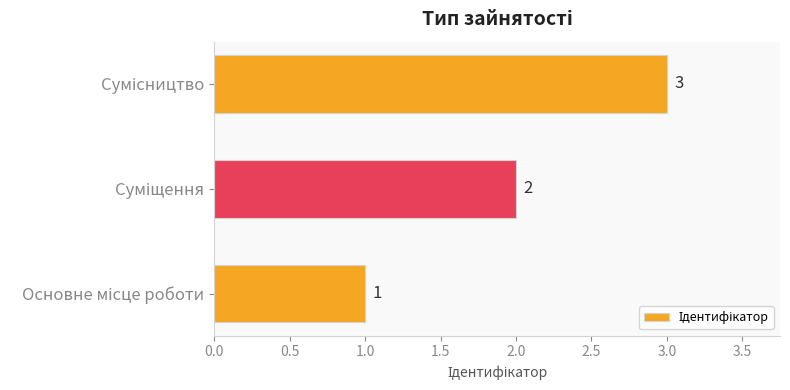

What is the maximum value shown in the chart?

3